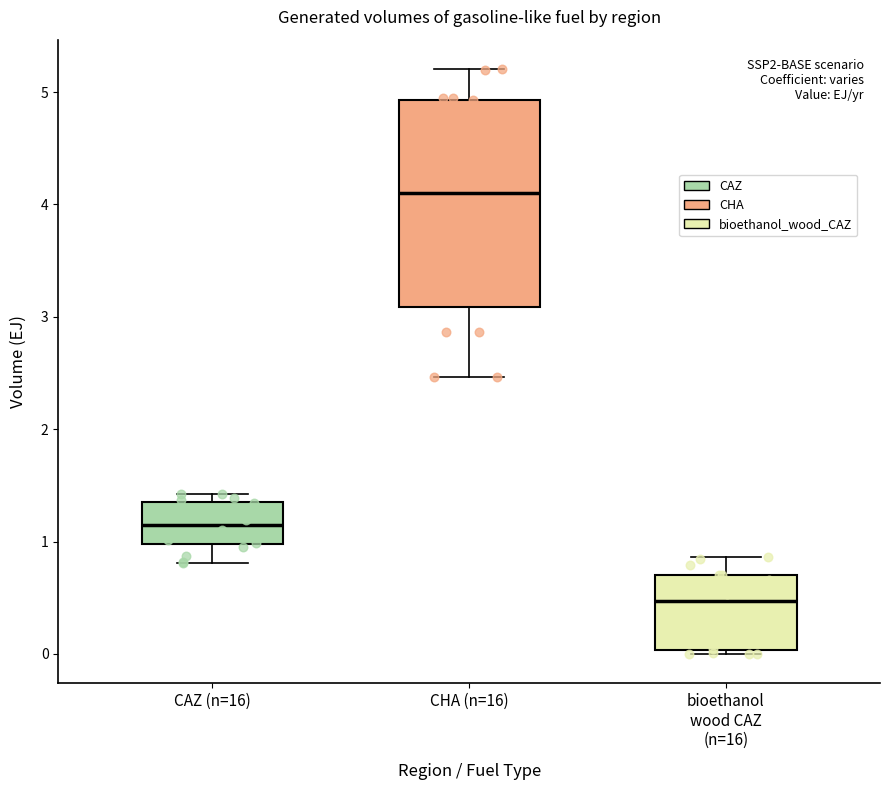

Reading left to right, read every box against the y-axis: the position of its median line, the range the box covers, and the ends of its whiskers. The values are not printed on the chart, so give them approximately, as read against the axis.

CAZ (n=16): median 1.2, box 1.0 to 1.4, whiskers 0.8 to 1.4 (just above the box's upper edge)
CHA (n=16): median 4.1, box 3.1 to 4.9, whiskers 2.5 to 5.2
bioethanol wood CAZ (n=16): median 0.5, box 0.0 to 0.7, whiskers 0.0 (just below the box's lower edge) to 0.9